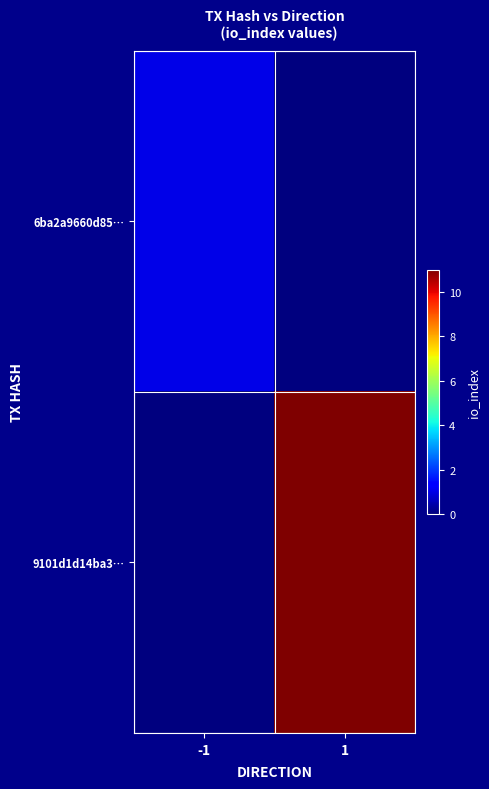

Reading right to left, extract all data points from this chart.

6ba2a9660d85…: 1=0	-1=1
9101d1d14ba3…: 1=11	-1=0